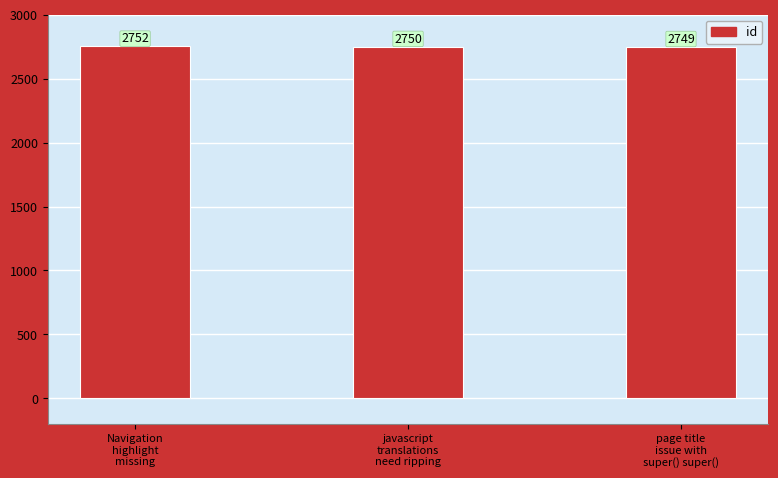

Reading left to right, list all the values displayed in this chart.

Navigation
highlight
missing=2752	javascript
translations
need ripping=2750	page title
issue with
super() super()=2749